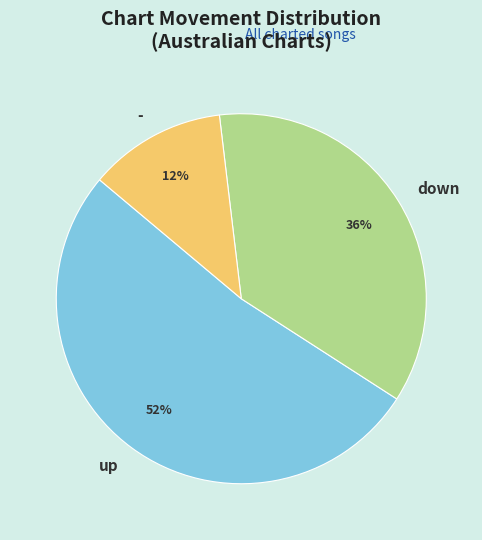

The up slice represents 52% of the pie. True or false?

True